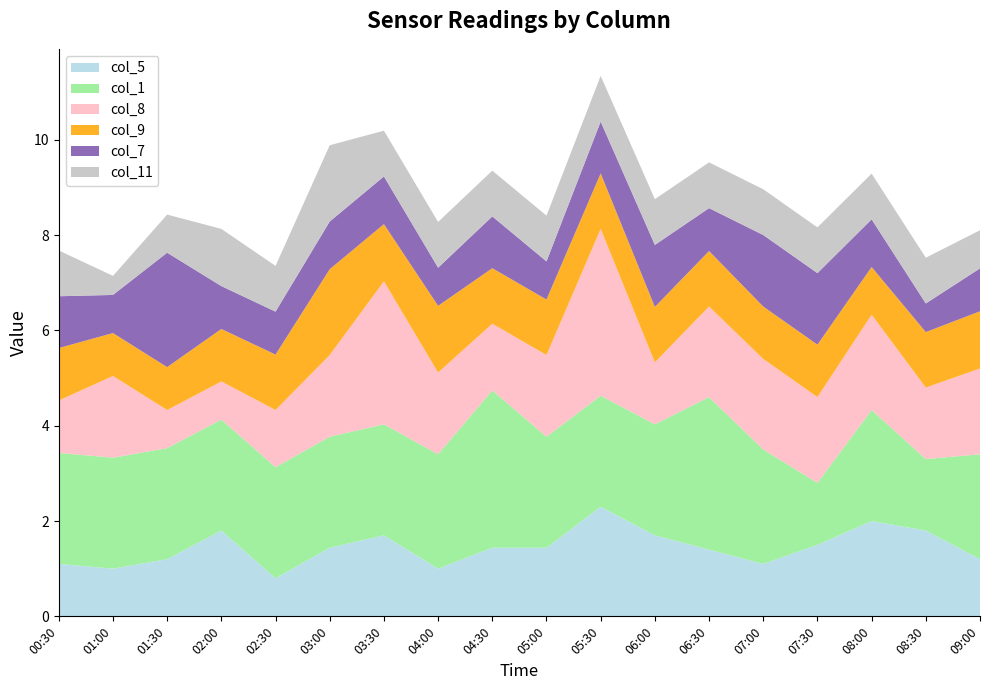

What is the lowest value of the col_5 series?

0.8